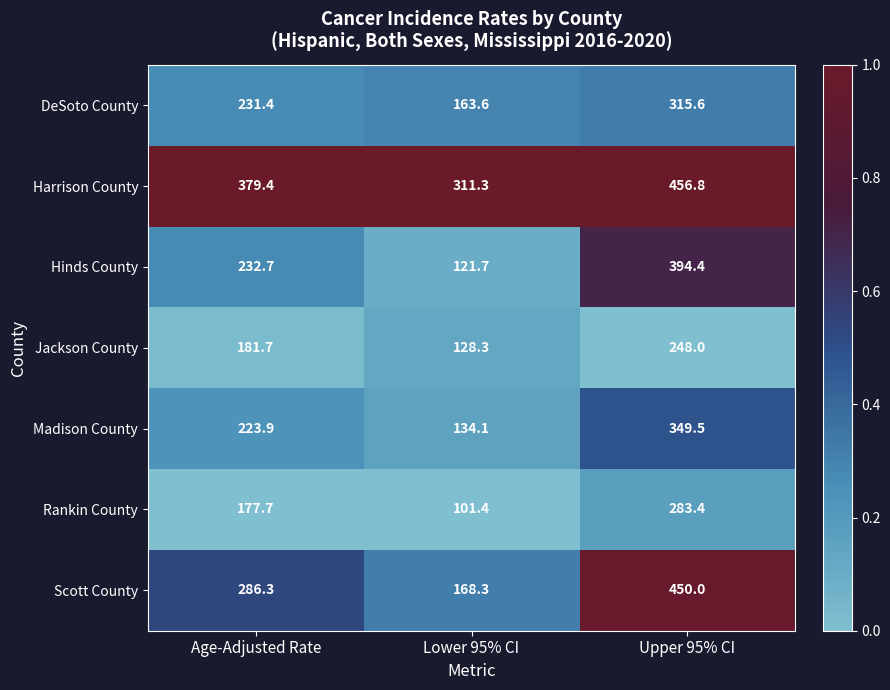

Which series changed the most between Lower 95% CI and Upper 95% CI?

Scott County